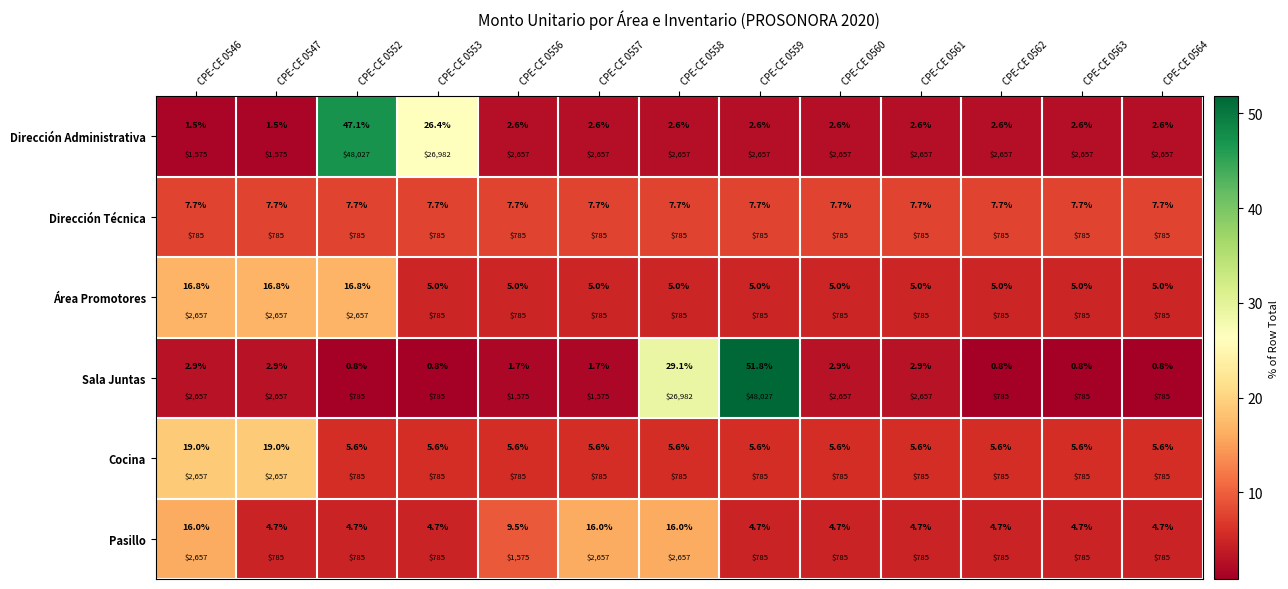

What is the spread (max minus min) of values at CPE-CE 0558?

26.5